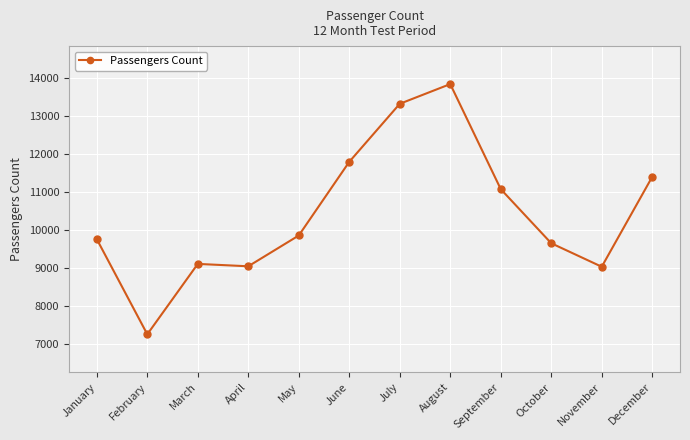

Between January and July, which is larger?

July